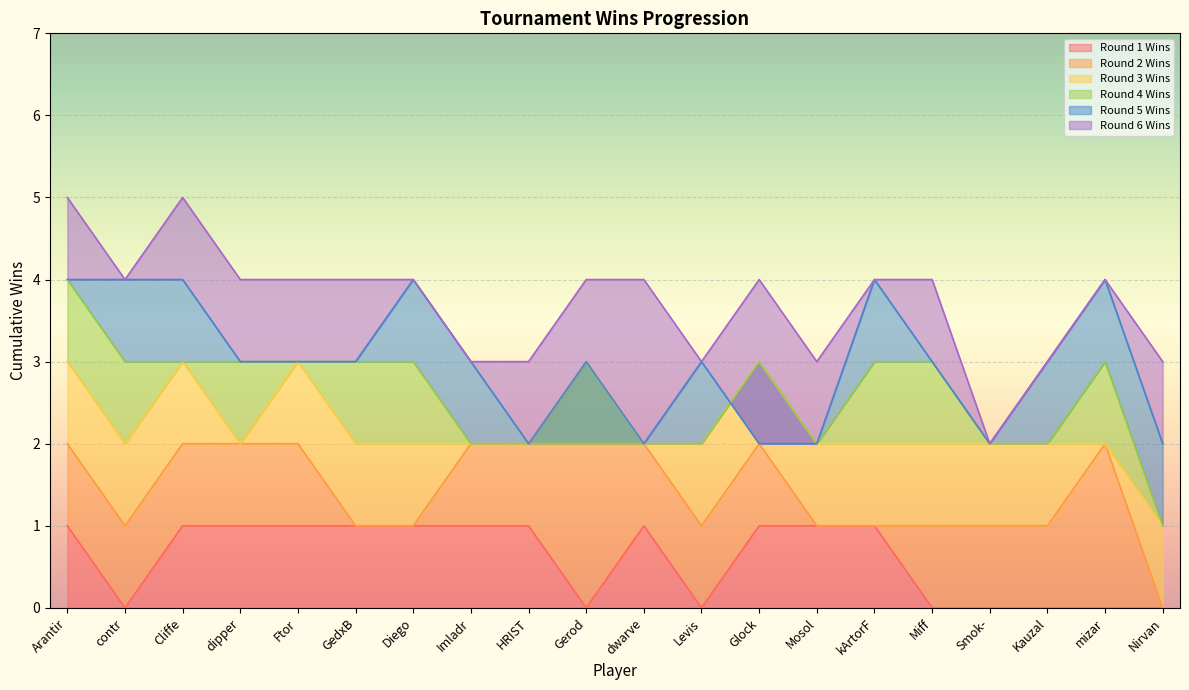

Reading left to right, what are all the values shown in this chart?

Round 1 Wins: 1	0	1	1	1	1	1	1	1	0	1	0	1	1	1	0	0	0	0	0
Round 2 Wins: 2	1	2	2	2	1	1	2	2	2	2	1	2	1	1	1	1	1	2	0
Round 3 Wins: 3	2	3	2	3	2	2	2	2	3	2	2	3	2	2	2	2	2	2	1
Round 4 Wins: 4	3	3	3	3	3	3	2	2	2	2	2	3	2	3	3	2	2	3	1
Round 5 Wins: 4	4	4	3	3	3	4	3	2	3	2	3	2	2	4	3	2	3	4	2
Round 6 Wins: 5	4	5	4	4	4	4	3	3	4	4	3	4	3	4	4	2	3	4	3